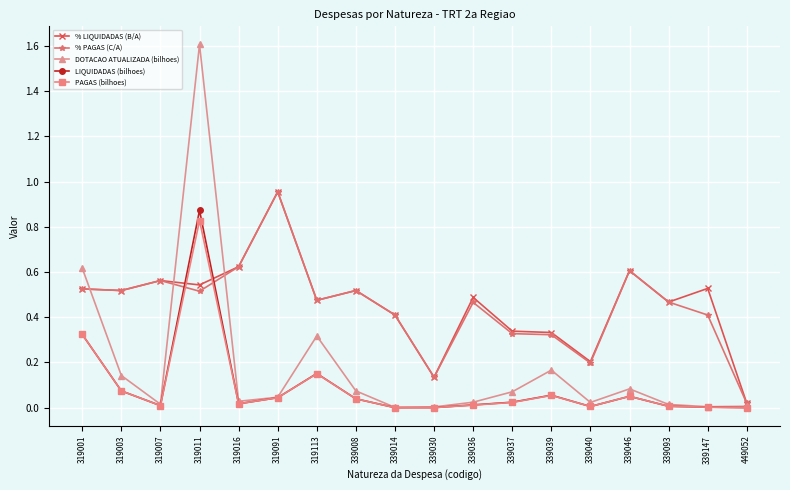

Is the value of DOTACAO ATUALIZADA (bilhoes) at 319003 greater than the value of PAGAS (bilhoes) at 339040?

Yes